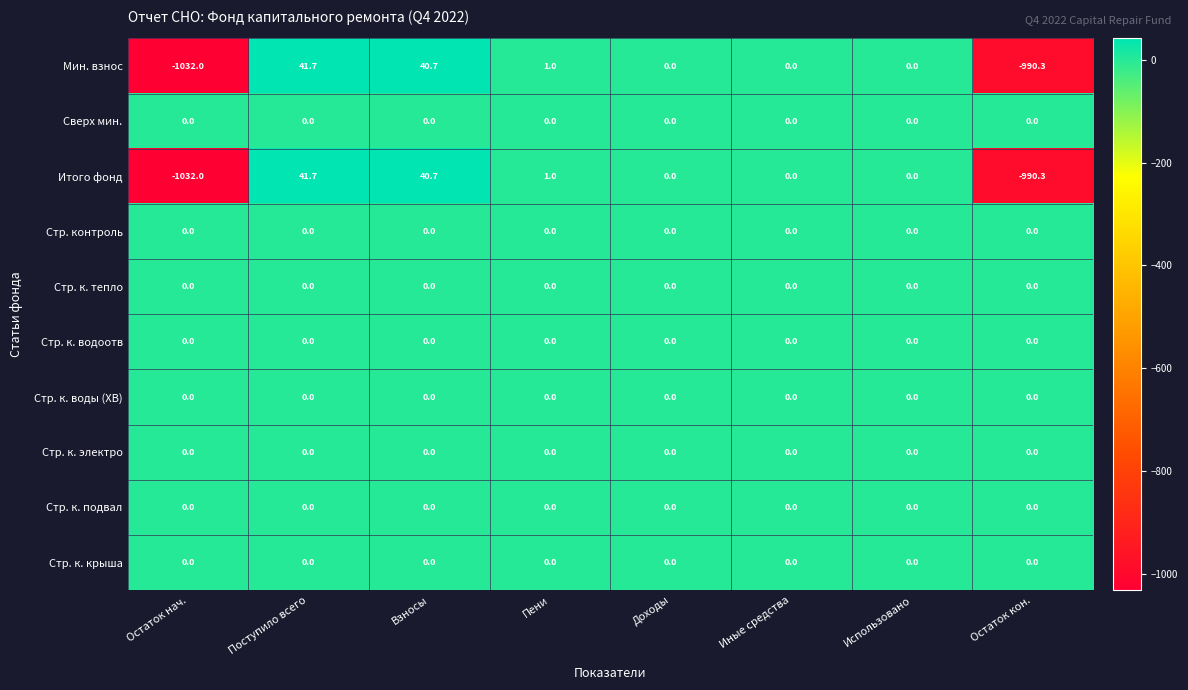

Which label corresponds to the largest value in the chart?

Поступило всего